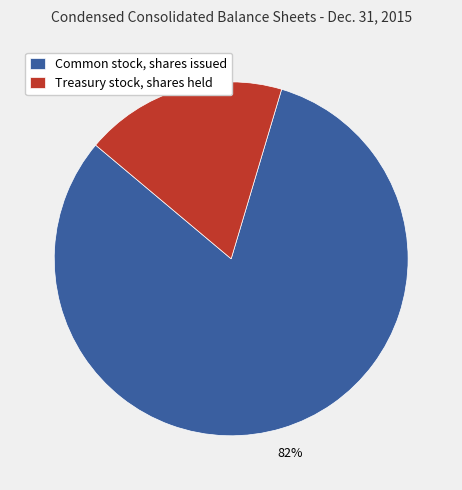

Which has a higher value, Treasury stock, shares held or Common stock, shares issued?

Common stock, shares issued